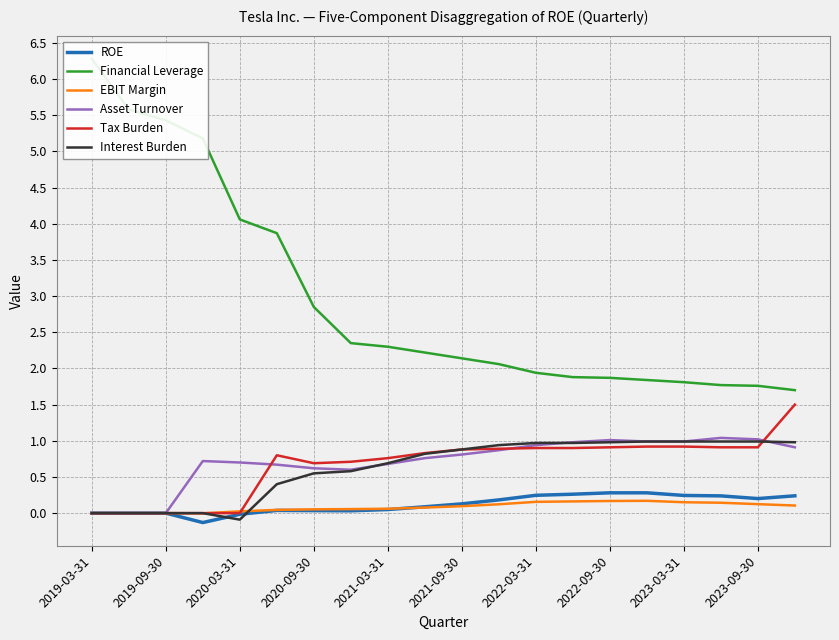

Is this an area chart (filled region under the line)?

No